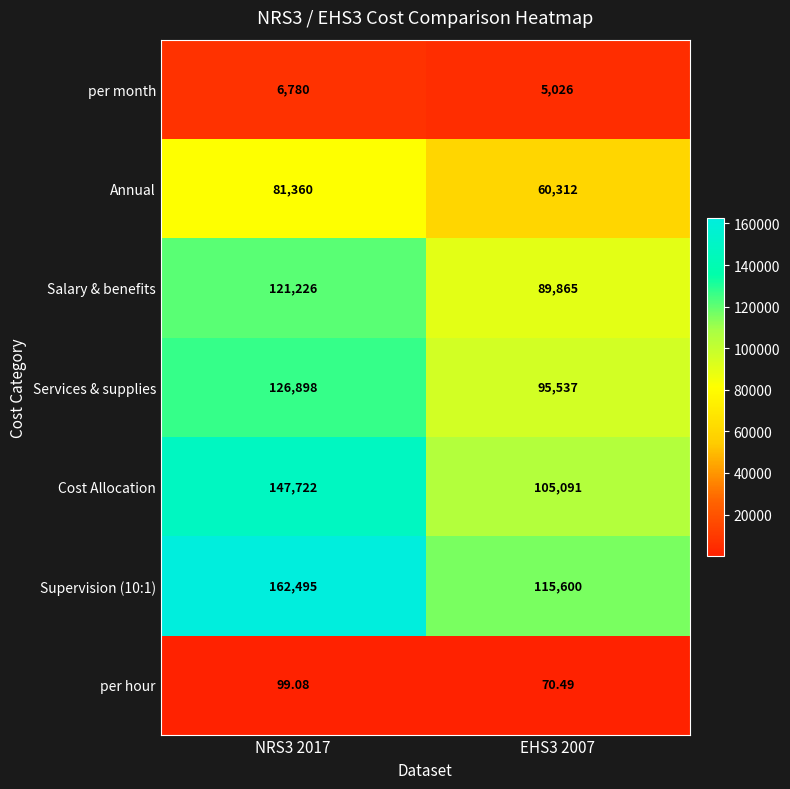

Is the value of per hour at NRS3 2017 greater than the value of Services & supplies at NRS3 2017?

No